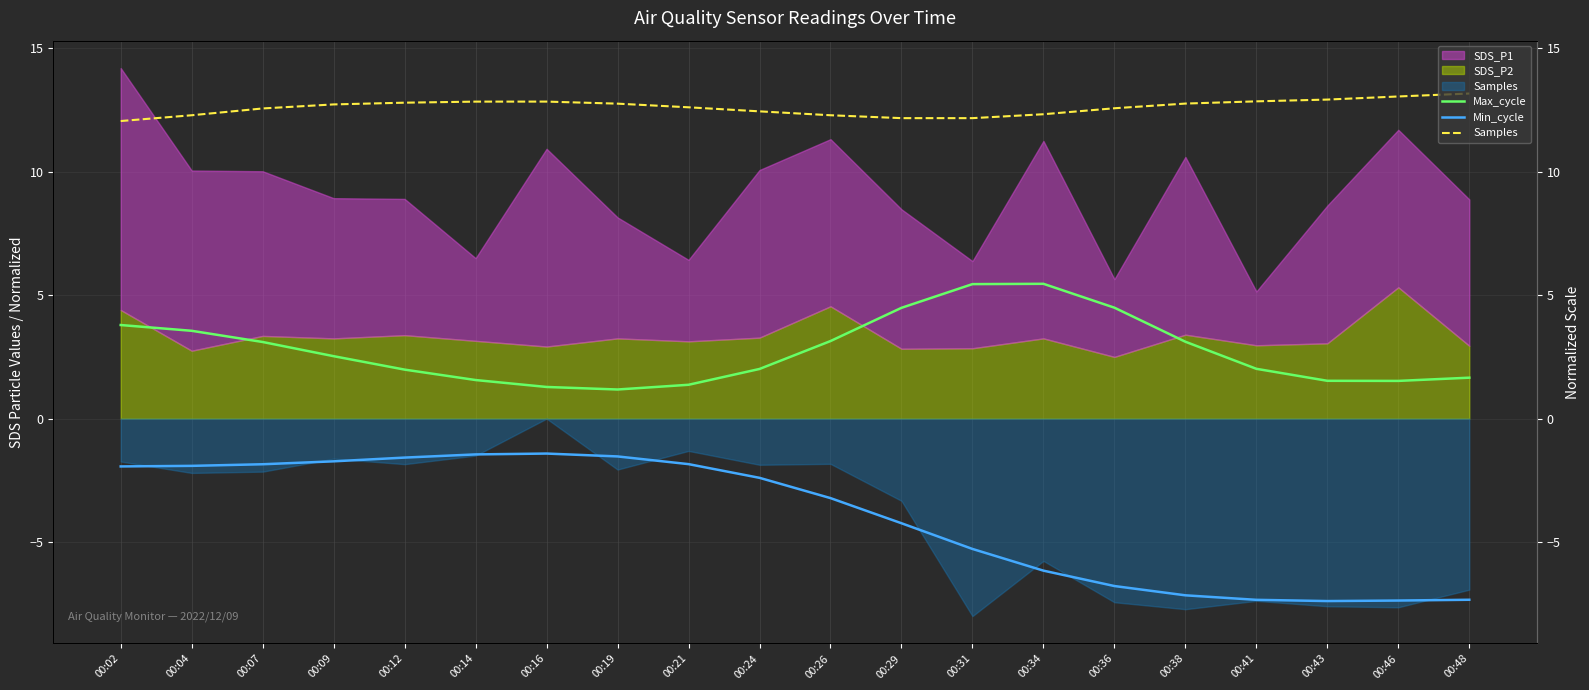

The Max_cycle series shows 0.6 at 00:16. True or false?

False